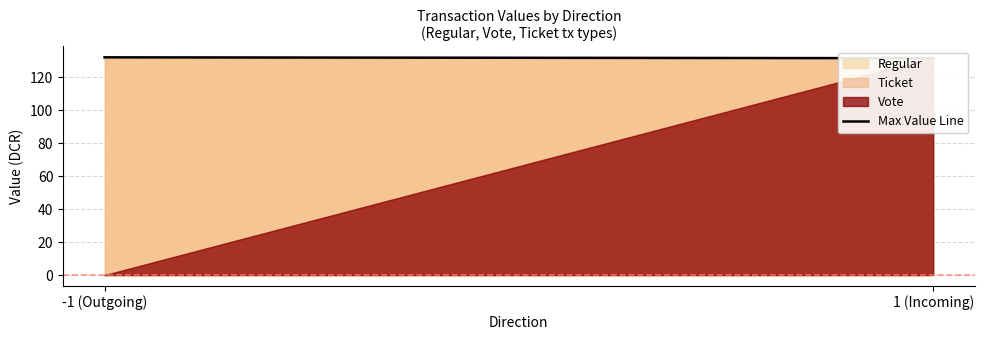

Is it true that the value at -1 (Outgoing) is 132.1?

True